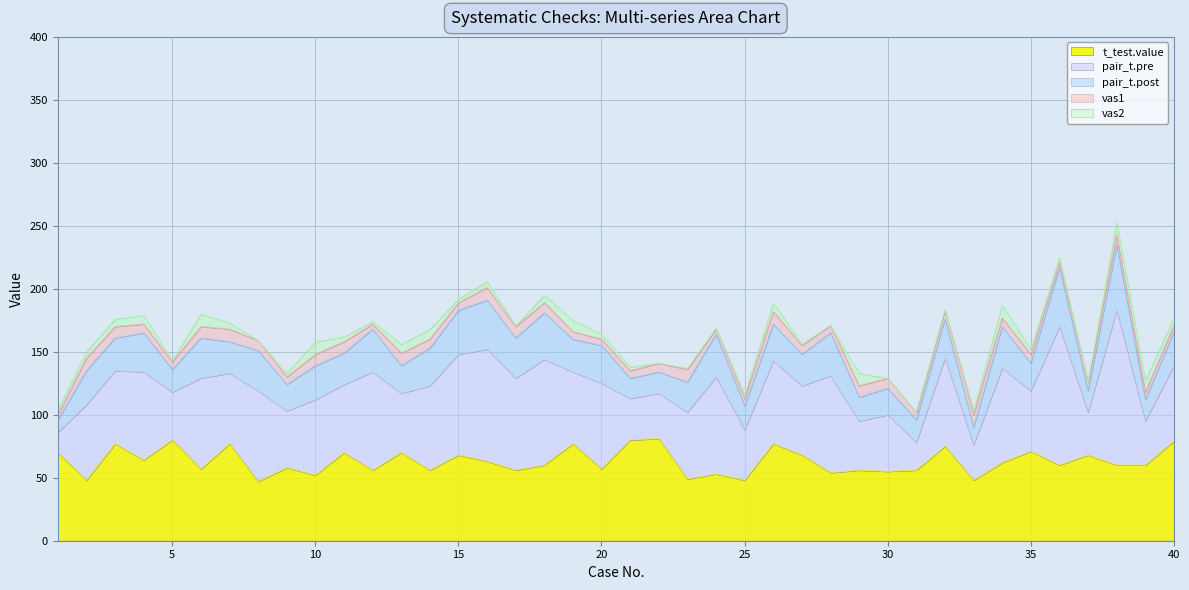

True or false: pair_t.post and pair_t.pre intersect in this chart.

False